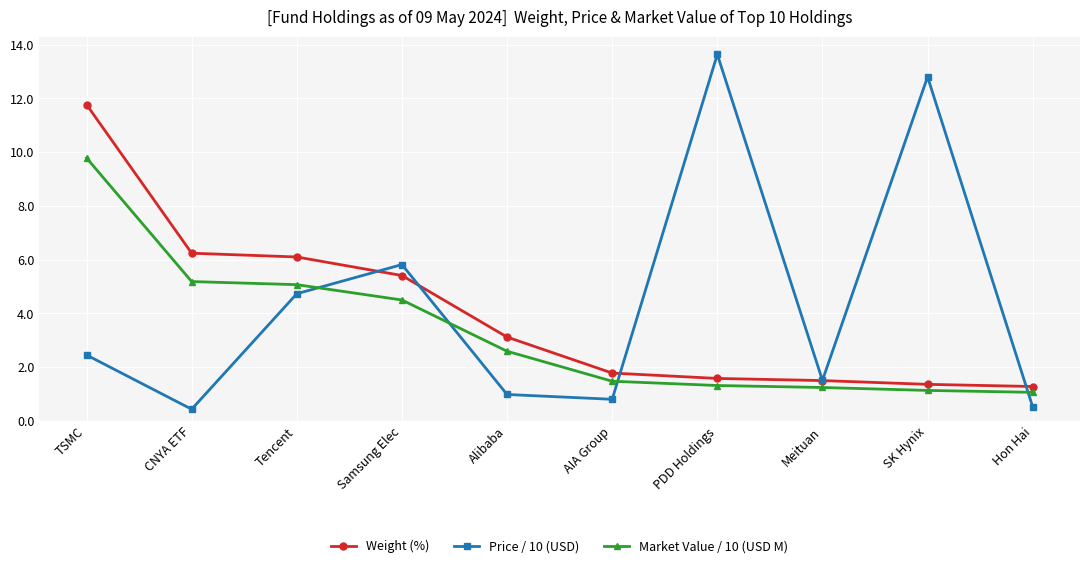

How many distinct data groups are displayed?

3